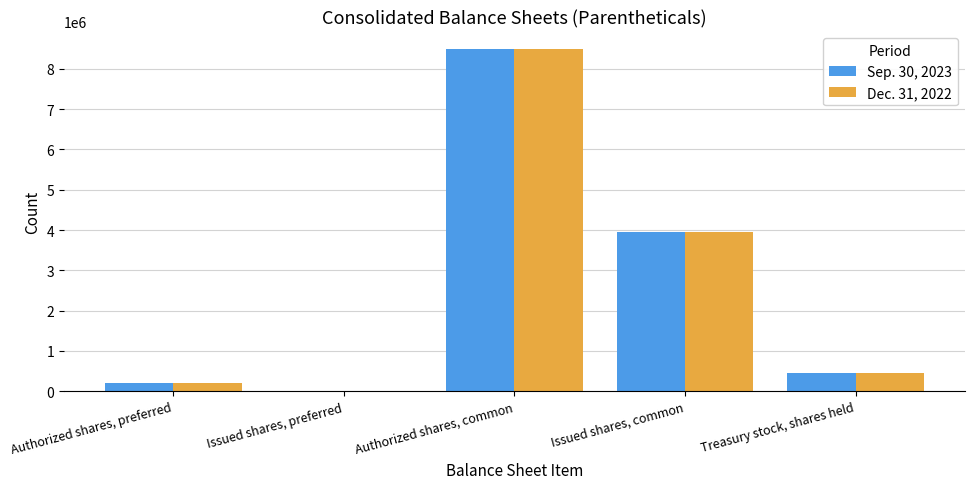

Is the value of Dec. 31, 2022 at Authorized shares, preferred greater than the value of Sep. 30, 2023 at Issued shares, common?

No